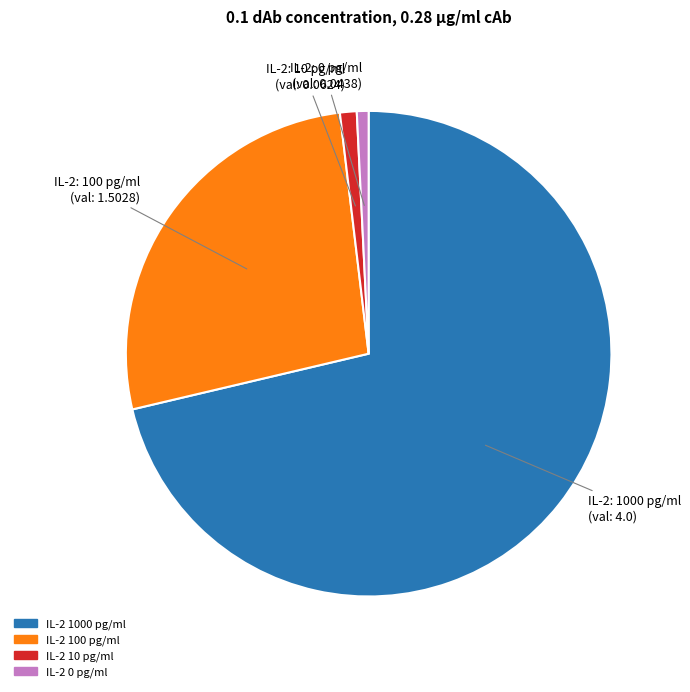

How many slices are in this pie chart?

4